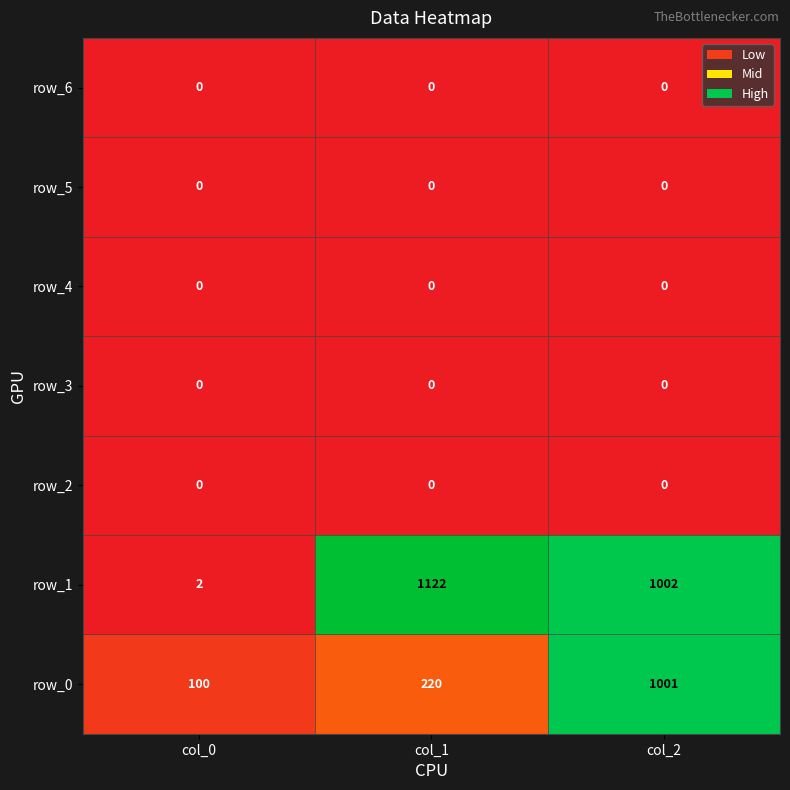

Is the value of row_1 at col_1 greater than the value of row_4 at col_2?

Yes